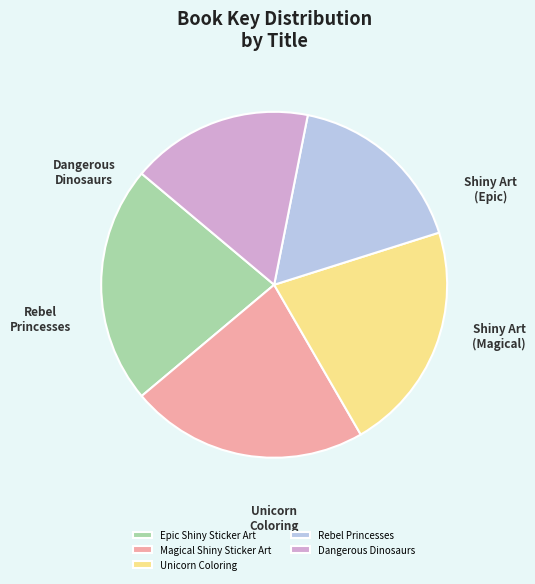

Approximately how many times larger is the value at Rebel Princesses compared to Unicorn Coloring?

0.8